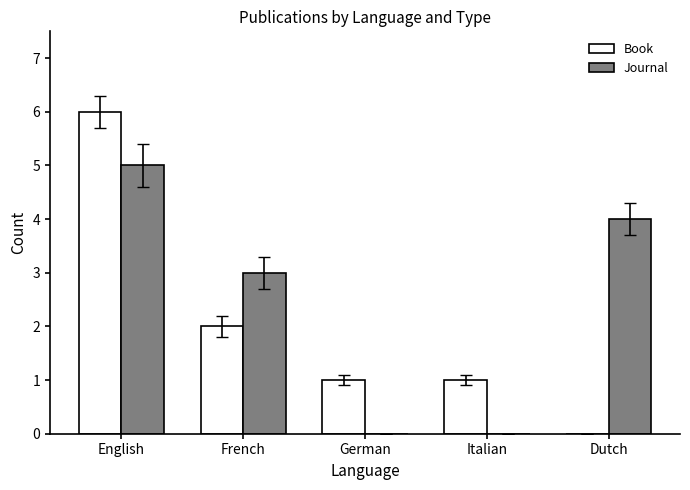

Is it true that Book equals 0 at Dutch?

True